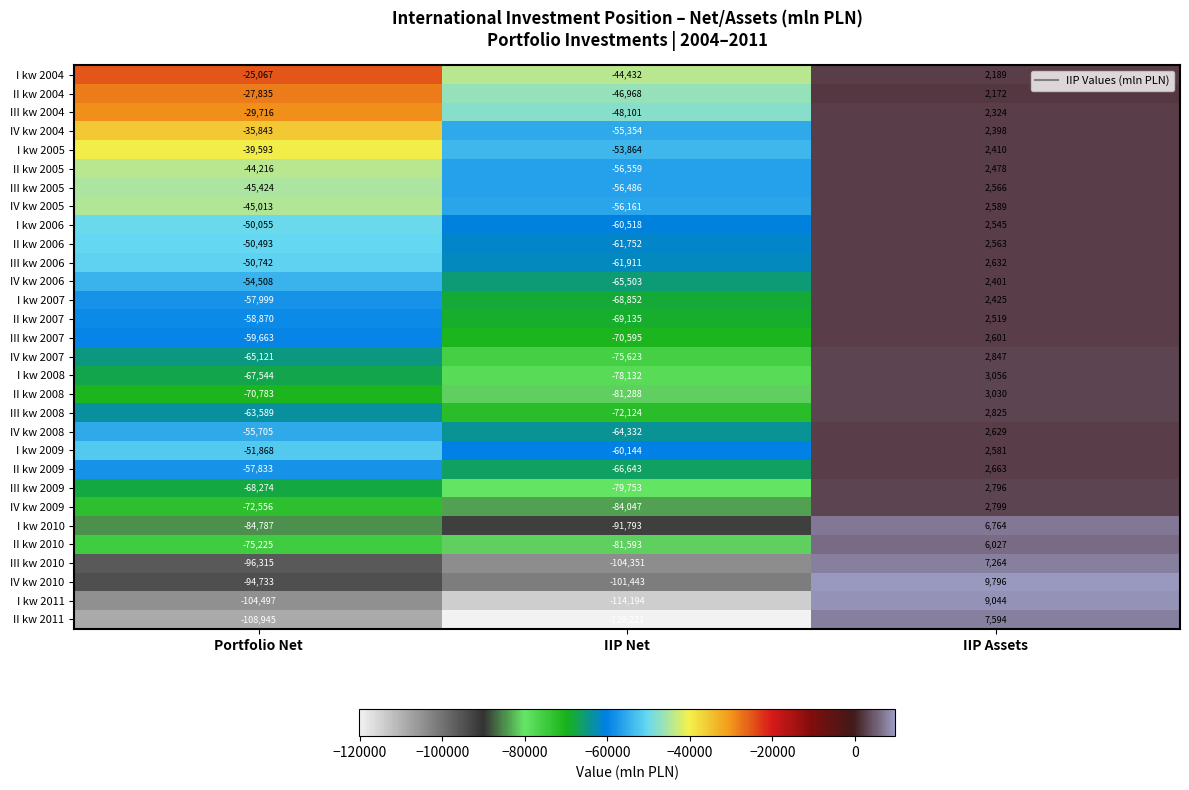

Where is I kw 2011 nearest to the value -52575?

Portfolio Net